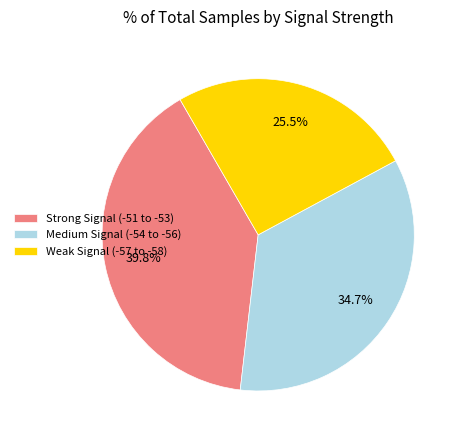

Between Strong Signal (-51 to -53) and Weak Signal (-57 to -58), which is larger?

Strong Signal (-51 to -53)